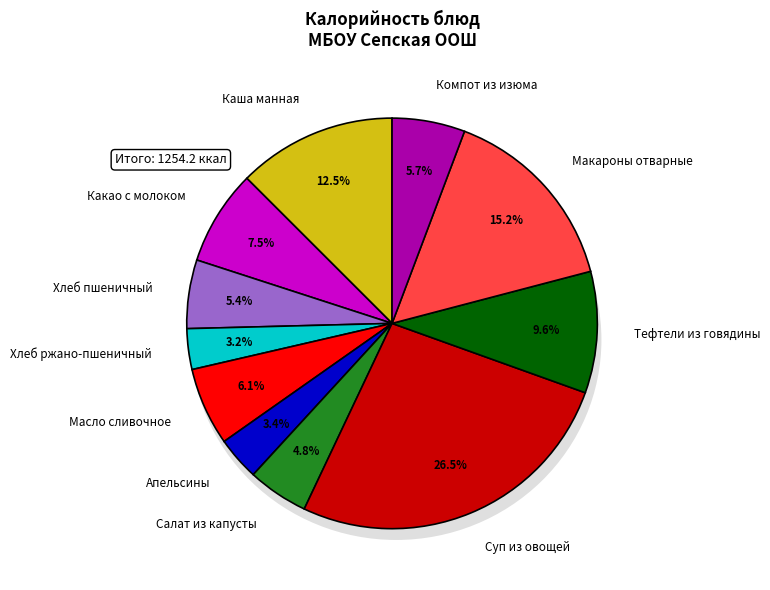

Which category has the biggest portion of the pie?

Суп из овощей